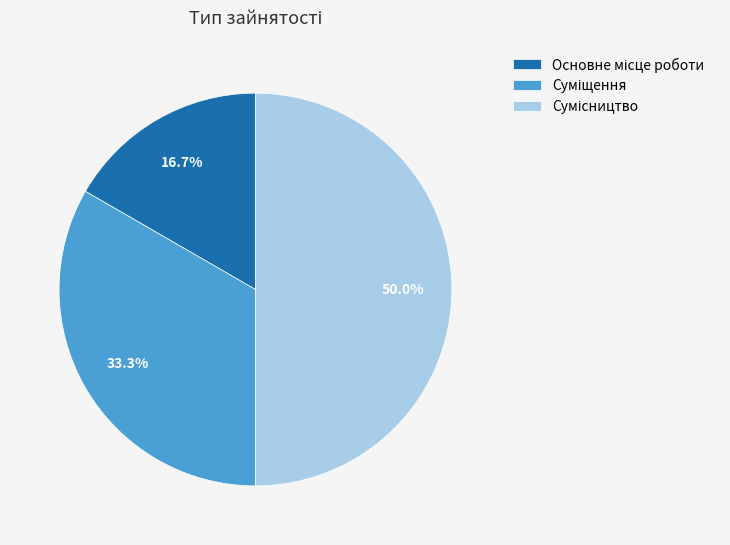

Is Сумісництво the majority of the pie?

No